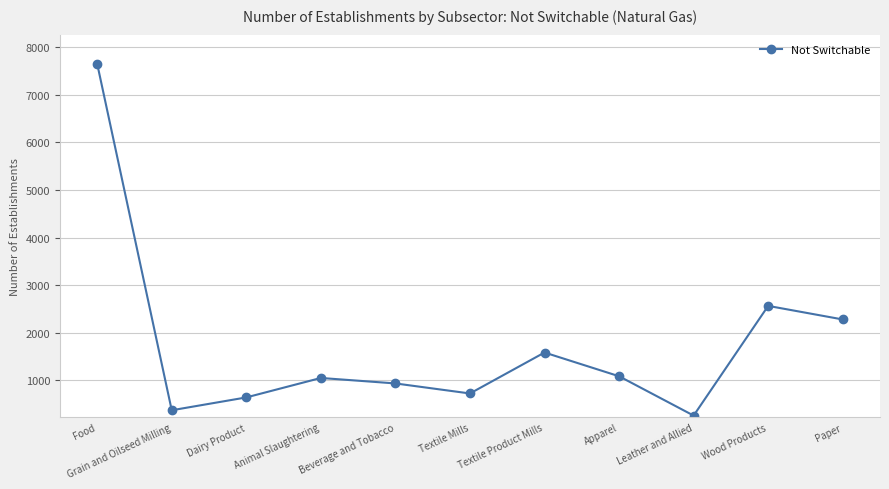

What position from the right is Textile Mills?

6